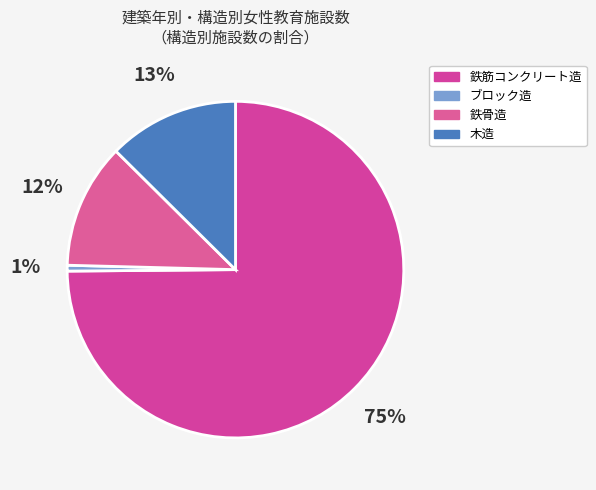

Do 鉄骨造 and 木造 together represent more than half of the pie?

No